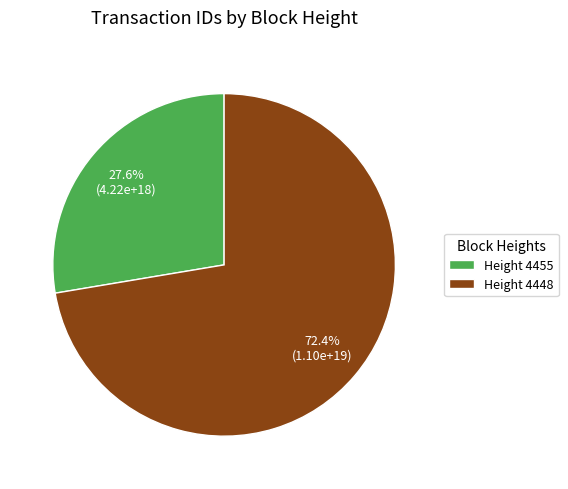

Rank the categories by value from highest to lowest.

Height 4448, Height 4455